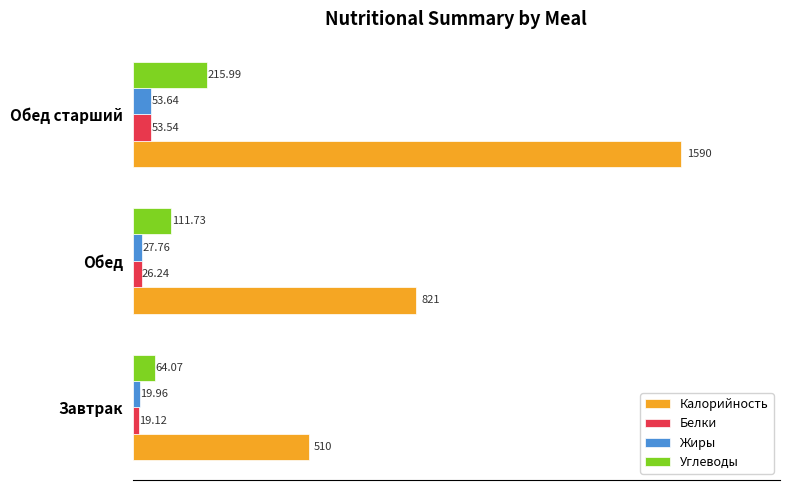

What is the spread (max minus min) of values at Обед старший?

1536.5